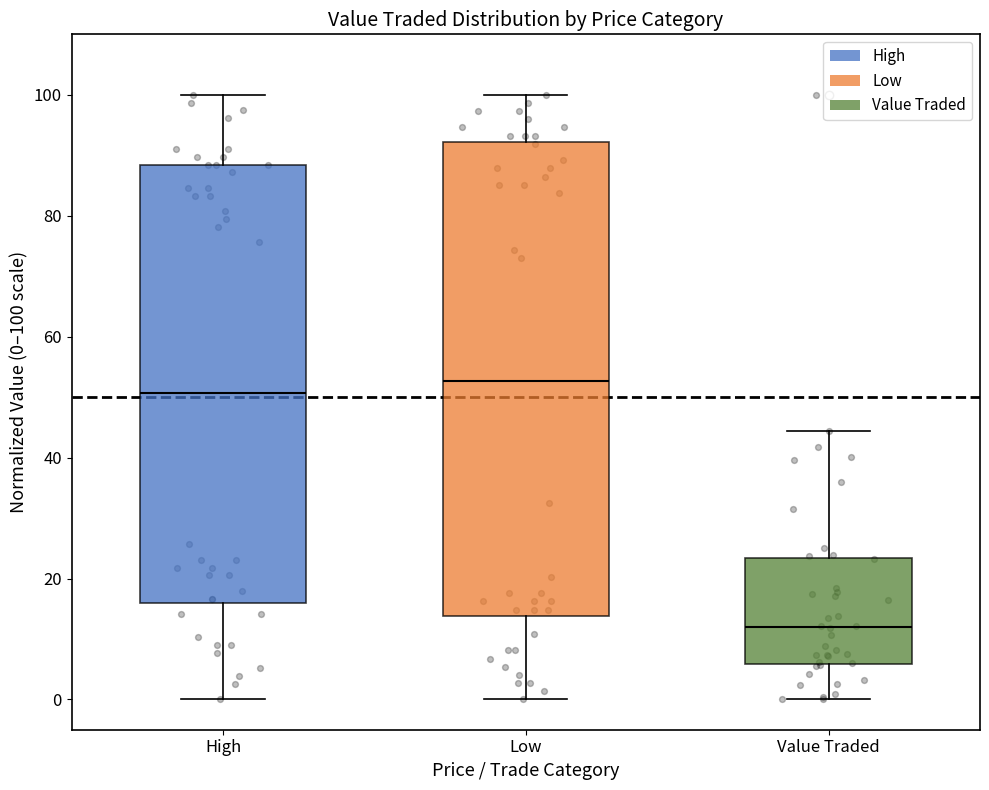

Reading left to right, transcribe this box plot: for each box, give where its median line is, the range the box spans, and where its two whiskers end, as read against the y-axis. The values are not printed on the chart, so give them approximately, as read against the axis.

High: median 50, box 16 to 88, whiskers 0 to 100
Low: median 52, box 14 to 92, whiskers 0 to 100
Value Traded: median 12, box 6 to 24, whiskers 0 to 44